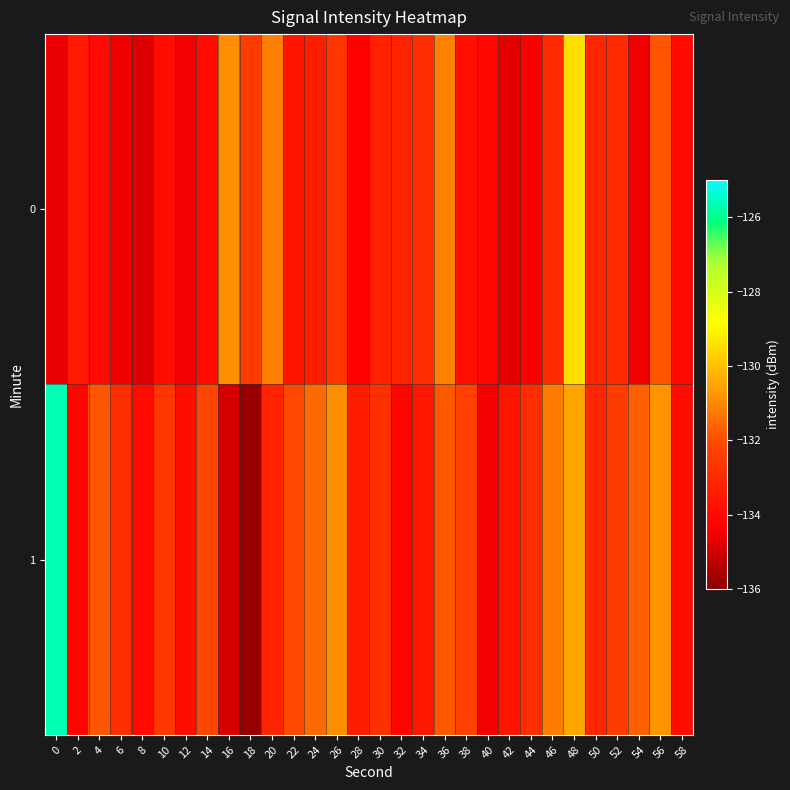

What is the total value across all series at 40?

-268.6